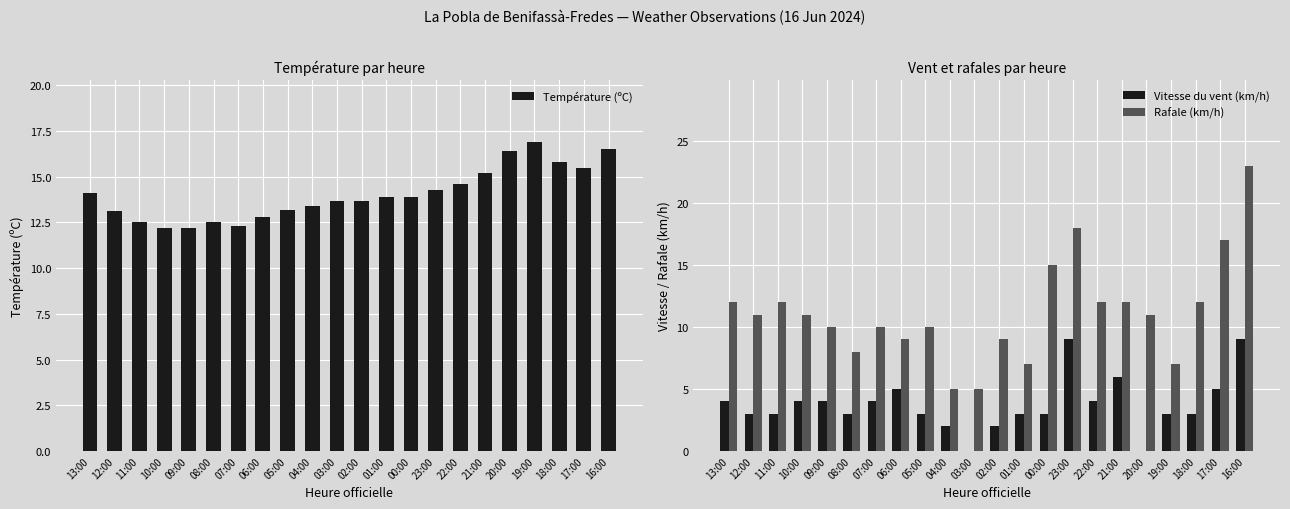

Are the bars grouped side by side (vs. stacked)?

Yes